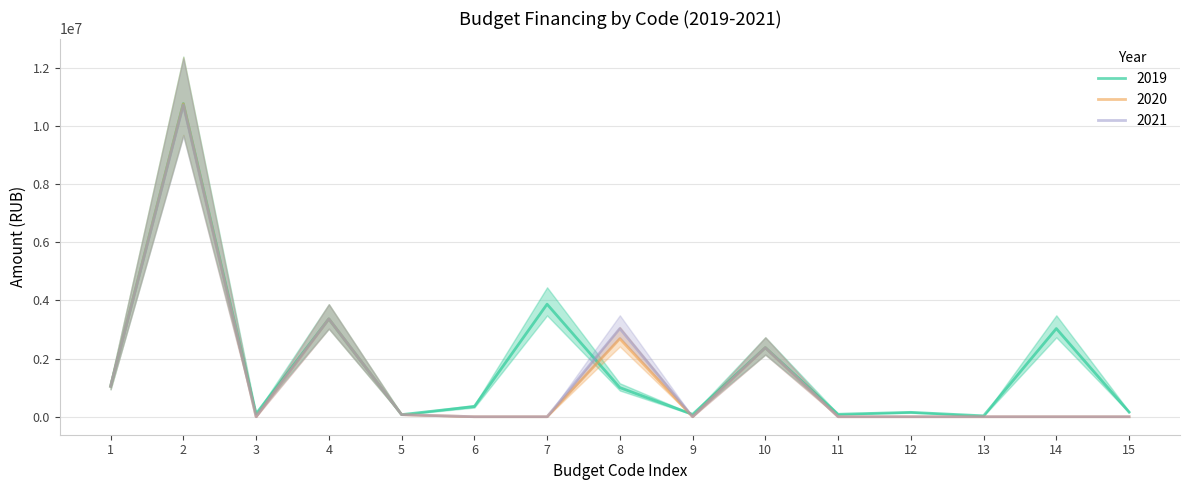

What is the spread (max minus min) of values at 2?

52631.0